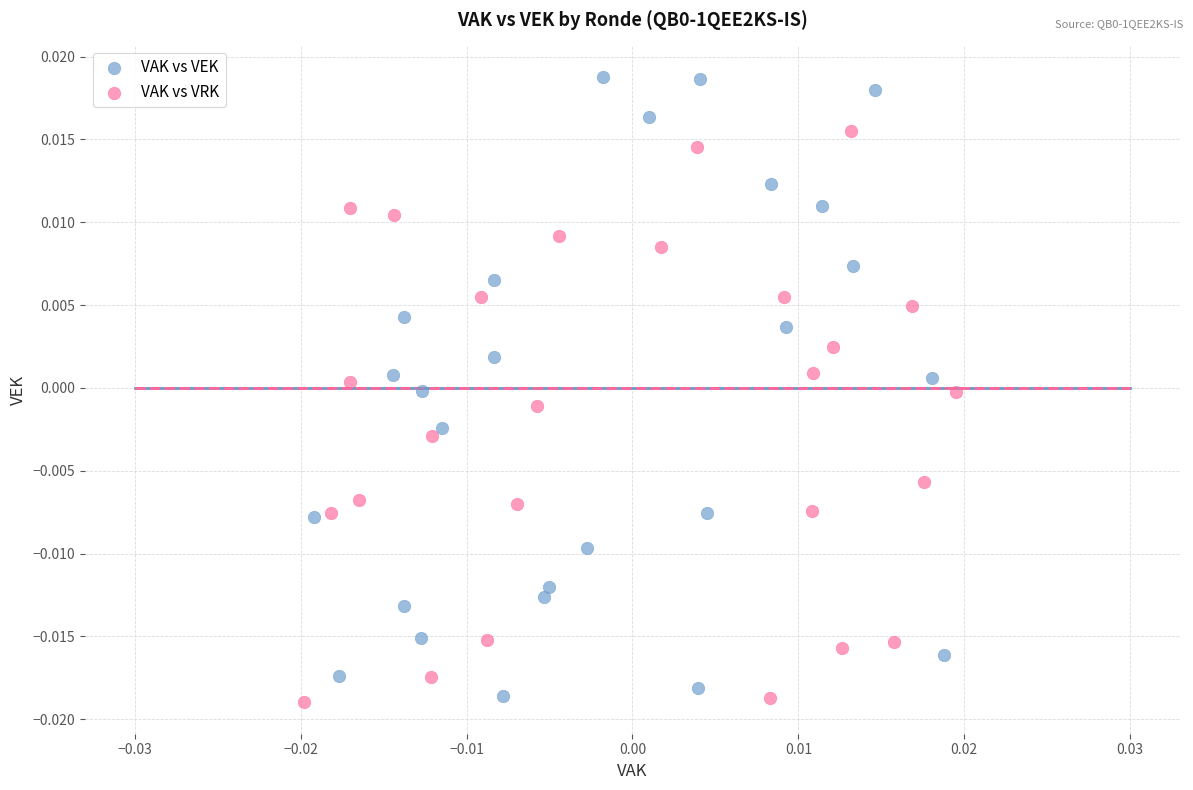

Which series has the largest Y range (max minus min)?

VAK vs VEK